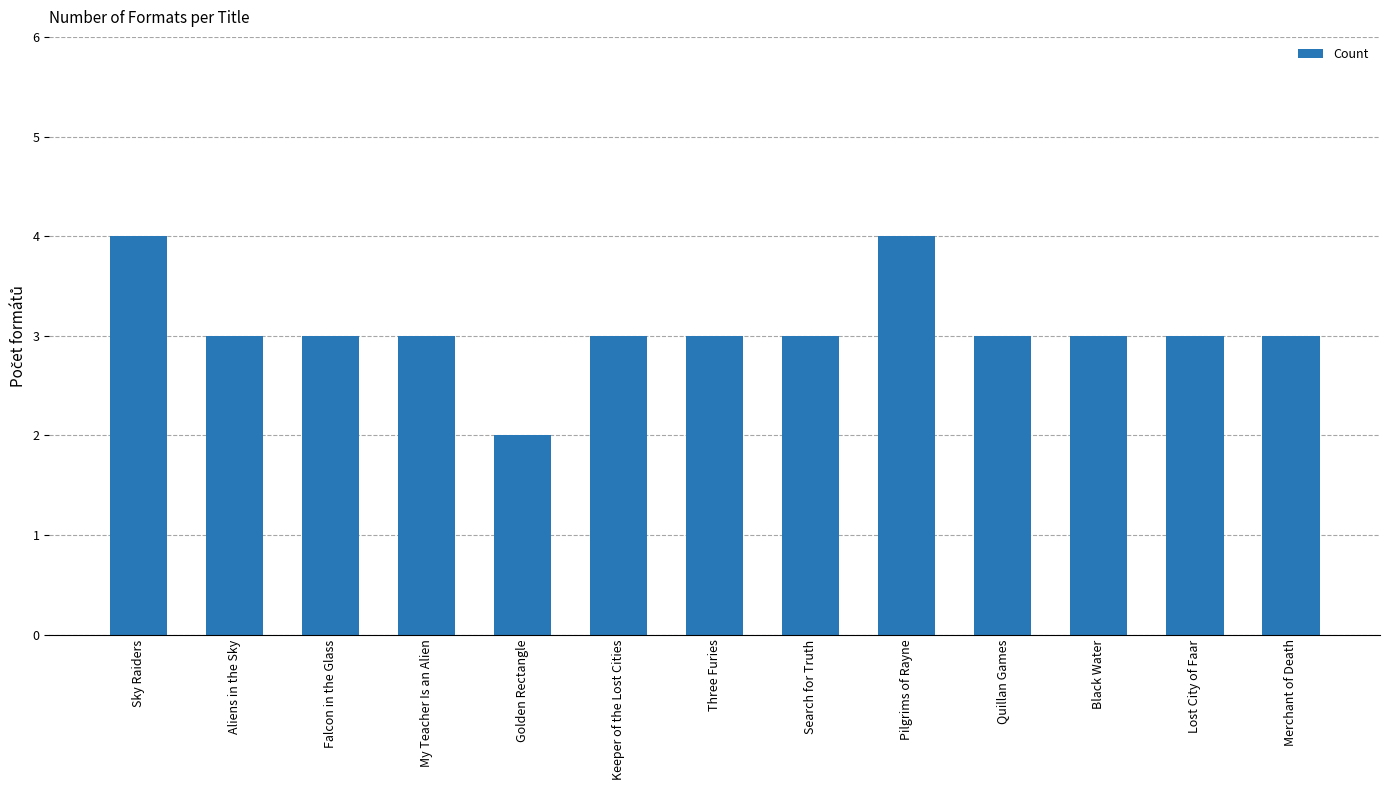

What position from the left is Lost City of Faar?

12